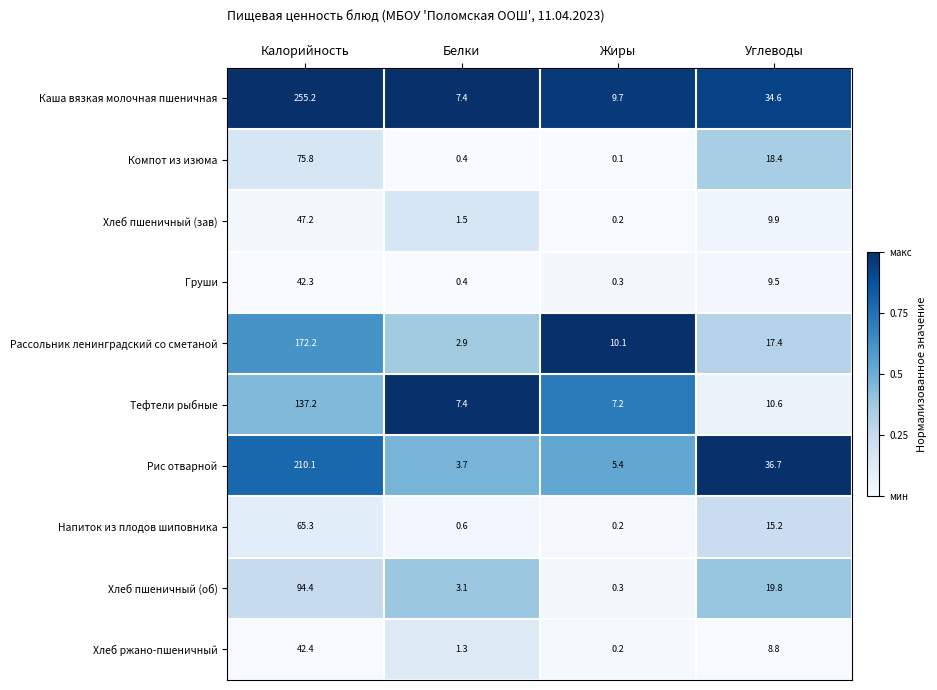

What is the difference between the Хлеб пшеничный (зав) values at Белки and Жиры?

1.3